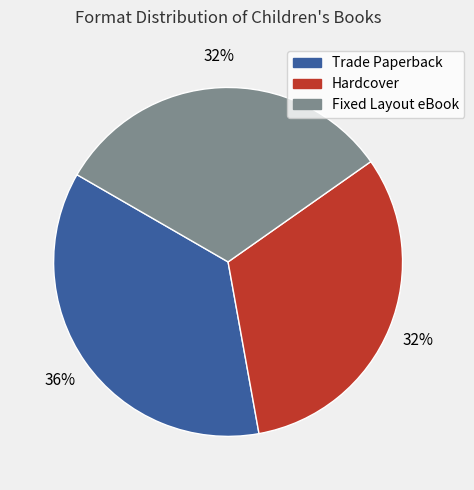

Which slice is the largest?

Trade Paperback